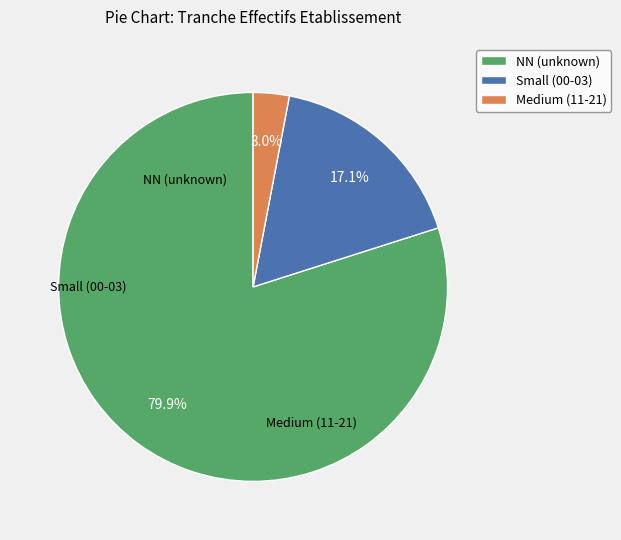

How many slices are in this pie chart?

3